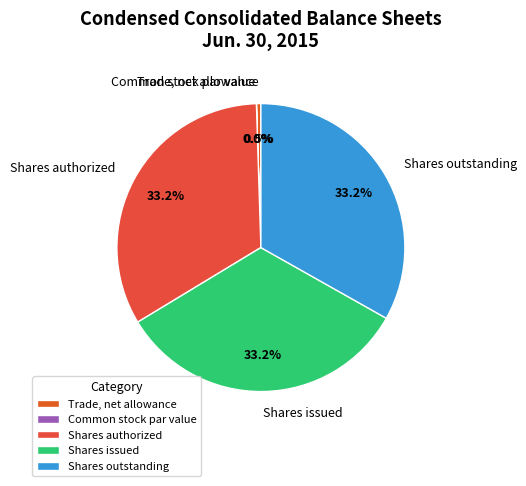

Do Shares issued and Shares authorized together represent more than half of the pie?

Yes